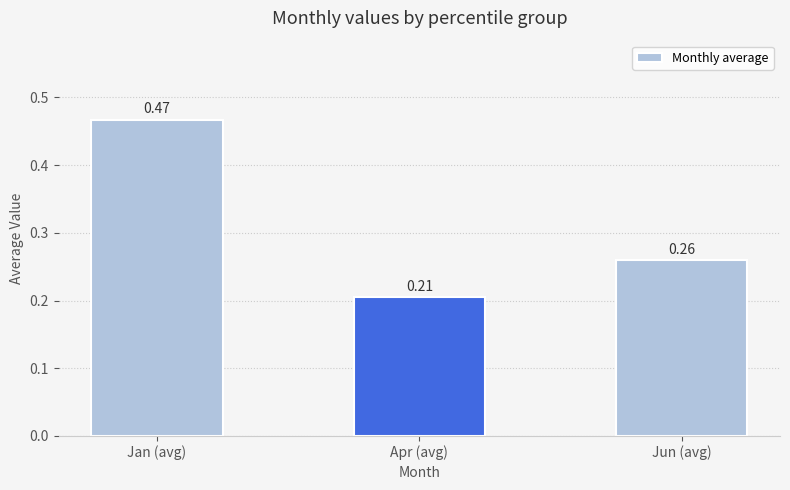

At which label is the value closest to 0?

Apr (avg)